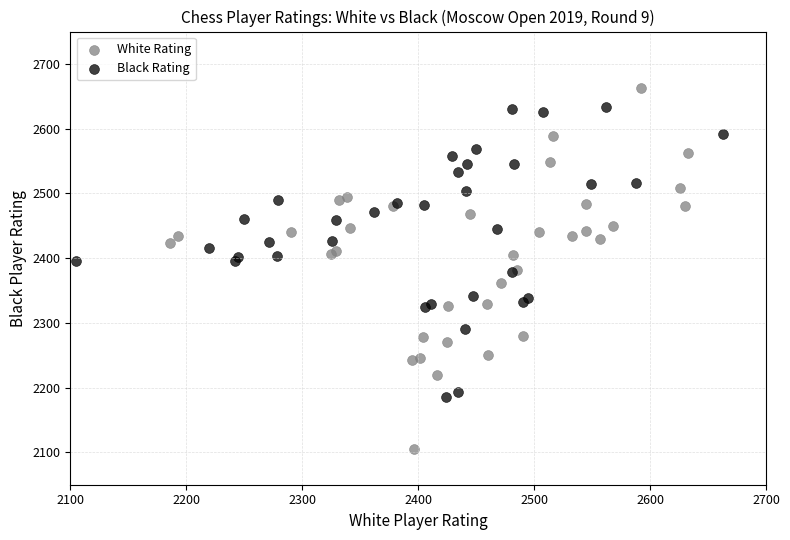

Which series has the largest Y range (max minus min)?

White Rating